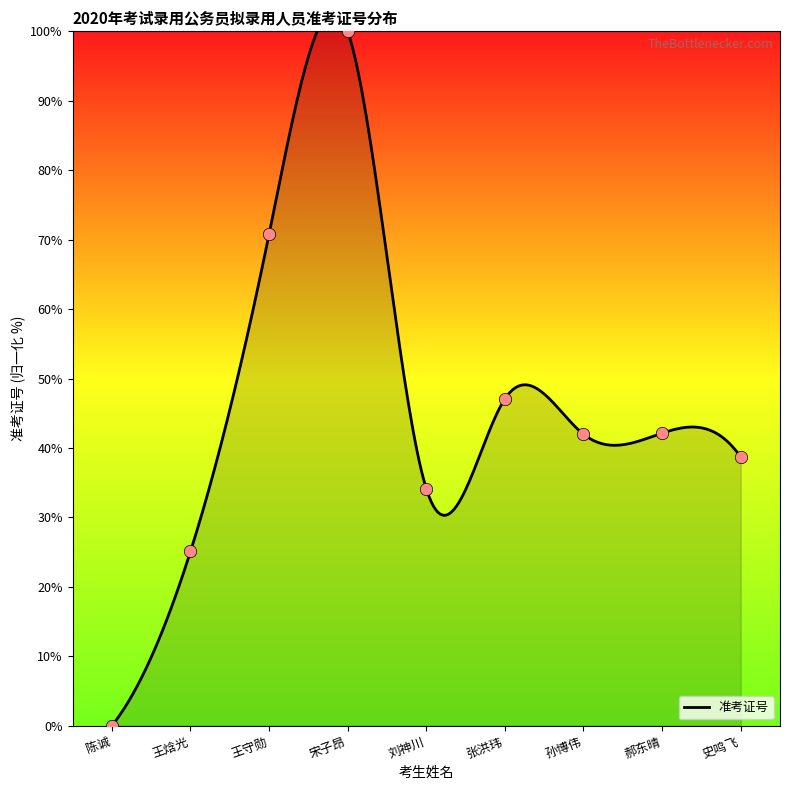

What is the ratio of the value at 史鸣飞 to the value at 张洪玮?

0.8